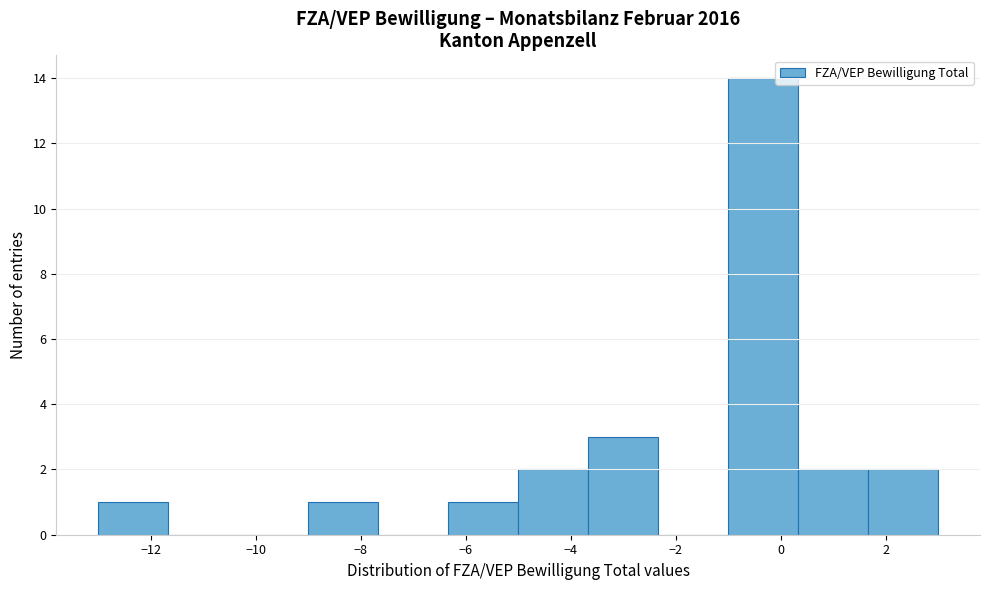

What is the height of the bar covering -3.6 to -2.4 on the x-axis? Neither the bar edges nor the heights are printed on the chart, so give them approximately, as read against the axes.

3